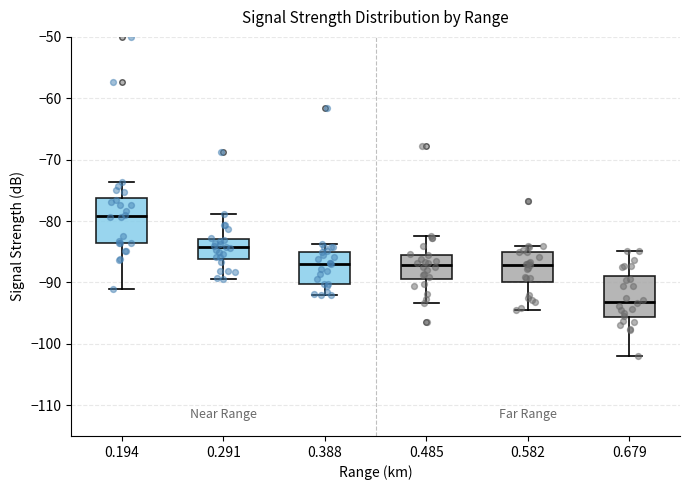

Where does the lower whisker of the box at x = 0.388 end on the y-axis? The values are not printed on the chart, so give them approximately, as read against the axis.

-92